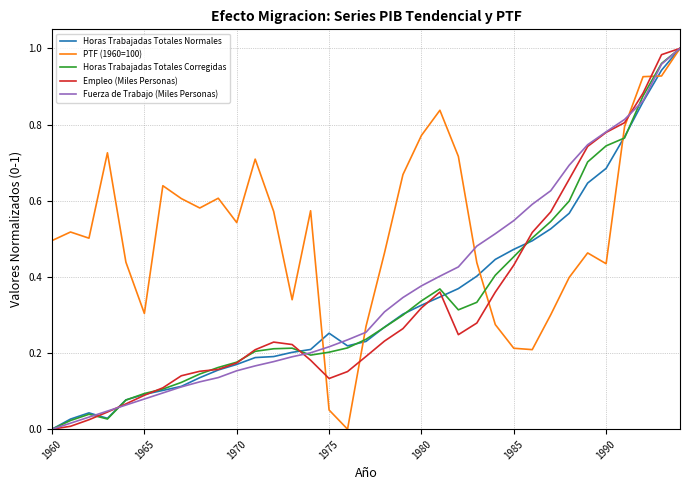

Which series has the largest total across all categories?

PTF (1960=100)